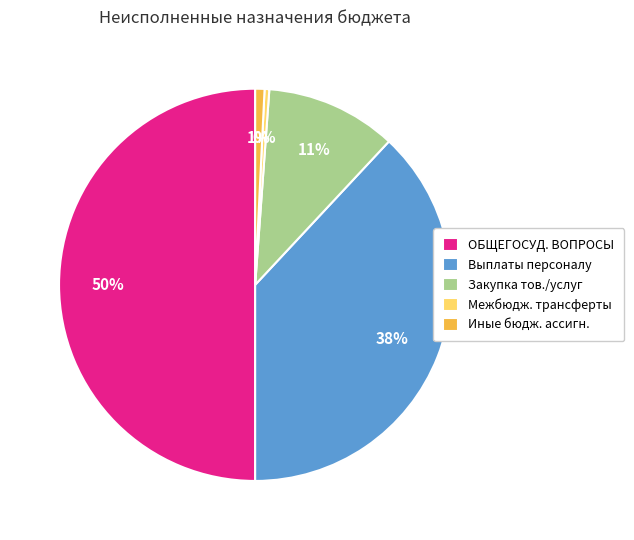

To the nearest percent, what is the average slice percentage?

20%